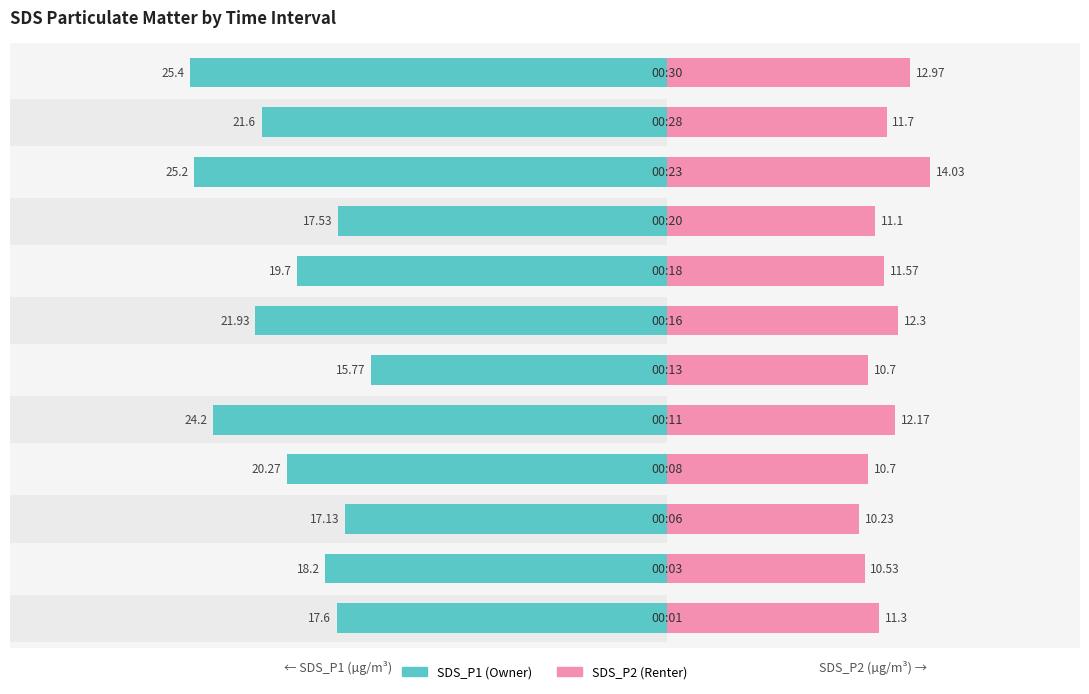

How many groups of bars are there?

12